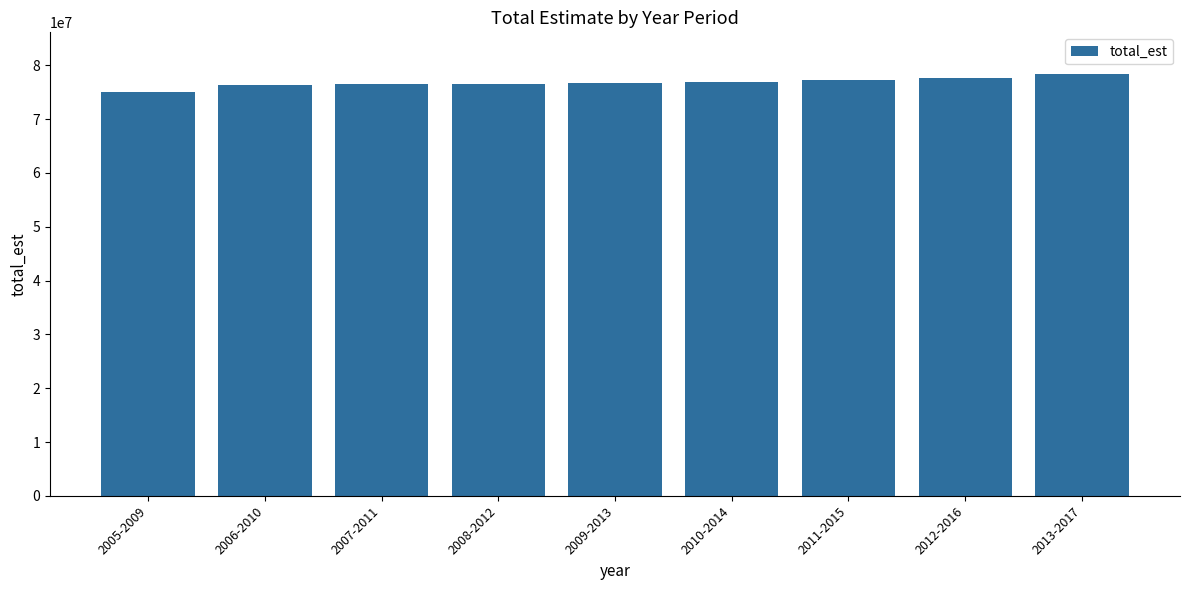

What is the ratio of the value at 2010-2014 to the value at 2005-2009?

1.0